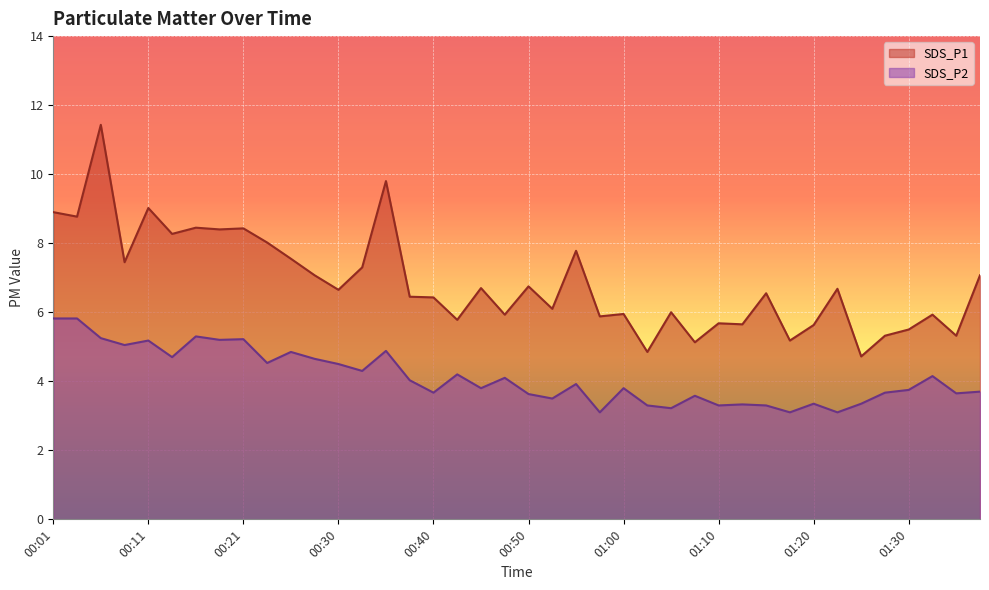

The value of SDS_P1 at 01:35 is 5.3. True or false?

True